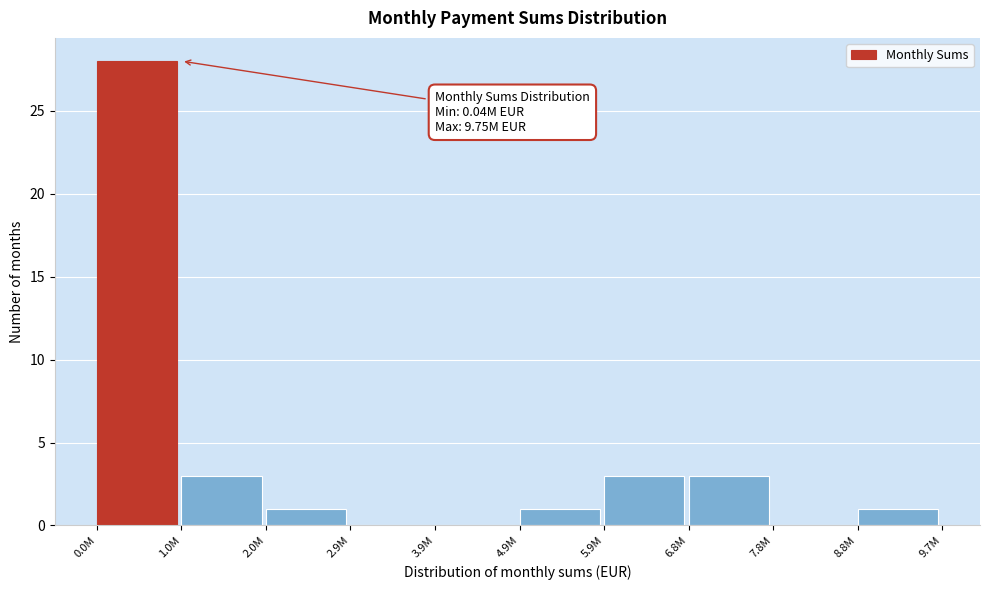

Reading left to right, what are all the values shown in this chart?

0.0M=28	1.0M=3	2.0M=1	2.9M=0	3.9M=0	4.9M=1	5.9M=3	6.8M=3	7.8M=0	8.8M=1